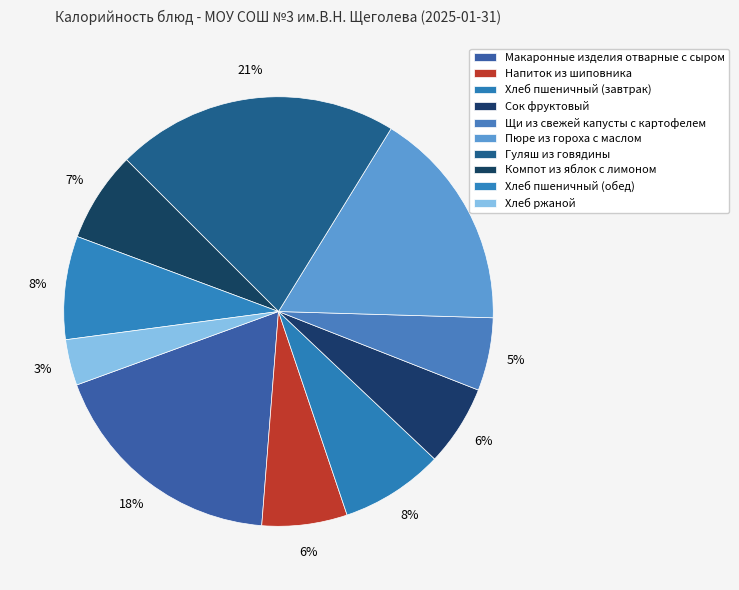

Is it true that Гуляш из говядины is 13% of the pie?

False